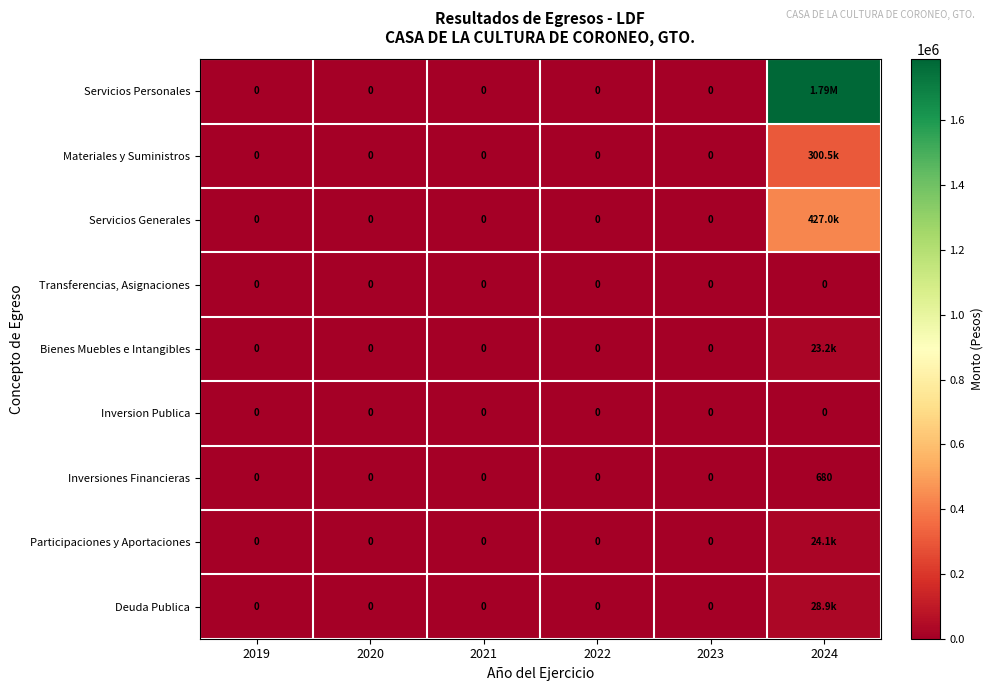

The value of Servicios Personales at 2020 is 0.0. True or false?

True